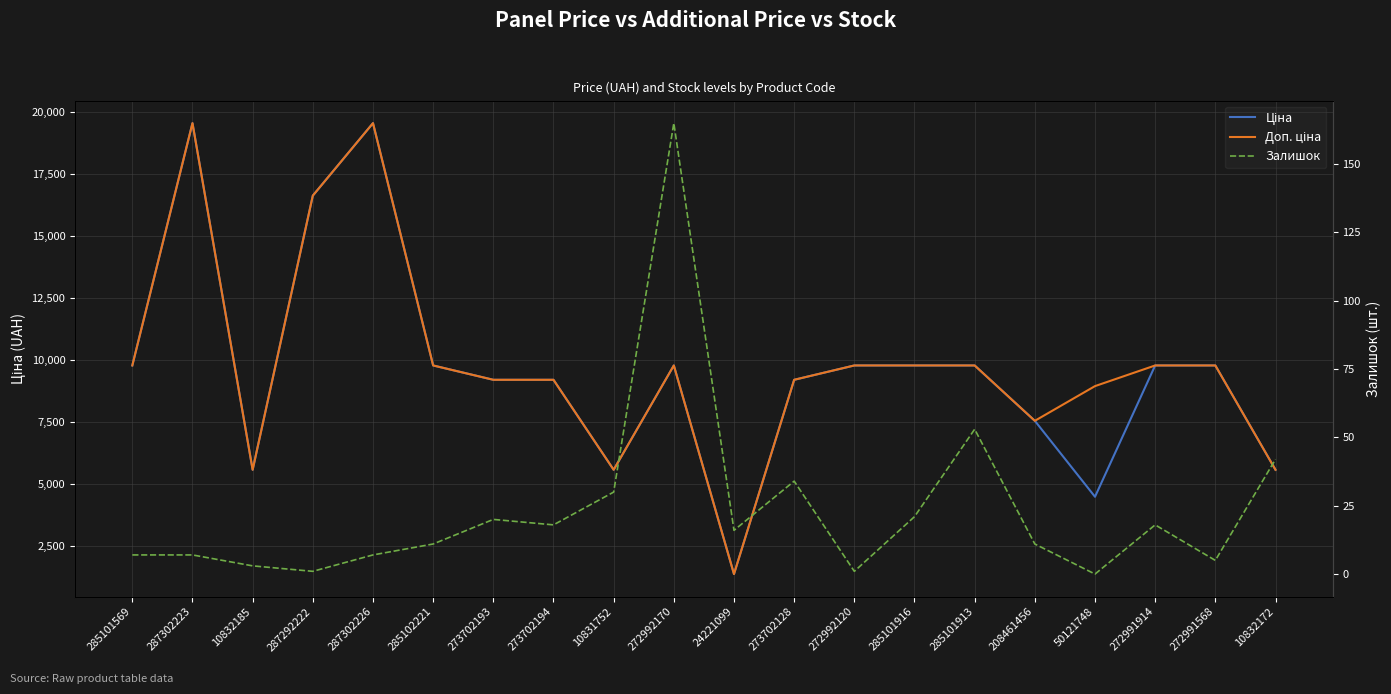

Reading left to right, list all the values displayed in this chart.

Ціна: 285101569=9775.5	287302223=19564.9	10832185=5560.3	287292222=16636.8	287302226=19564.9	285102221=9775.5	273702193=9196.3	273702194=9196.3	10831752=5560.3	272992170=9775.5	24221099=1347.9	273702128=9196.3	272992120=9775.5	285101916=9775.5	285101913=9775.5	208461456=7539.3	50121748=4470.6	272991914=9775.5	272991568=9775.5	10832172=5560.3
Доп. ціна: 285101569=9775.5	287302223=19564.9	10832185=5560.3	287292222=16636.8	287302226=19564.9	285102221=9775.5	273702193=9196.3	273702194=9196.3	10831752=5560.3	272992170=9775.5	24221099=1348.0	273702128=9196.3	272992120=9775.5	285101916=9775.5	285101913=9775.5	208461456=7539.3	50121748=8941.2	272991914=9775.5	272991568=9775.5	10832172=5560.3
Залишок: 285101569=7.0	287302223=7.0	10832185=3.0	287292222=1.0	287302226=7.0	285102221=11.0	273702193=20.0	273702194=18.0	10831752=30.0	272992170=165.0	24221099=16.0	273702128=34.0	272992120=1.0	285101916=21.0	285101913=53.0	208461456=11.0	50121748=0.0	272991914=18.0	272991568=5.0	10832172=42.0